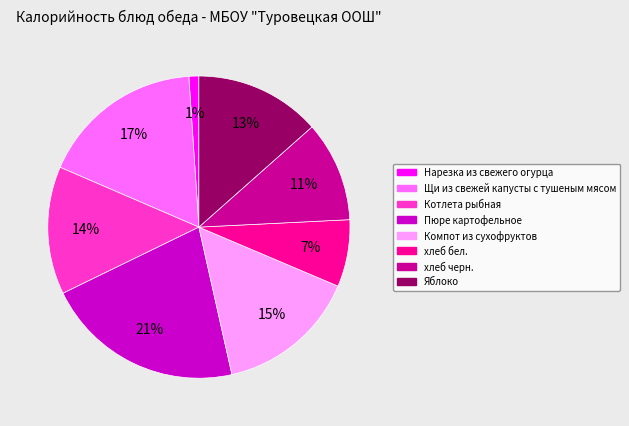

To the nearest percent, what is the combined percentage of Котлета рыбная and Компот из сухофруктов?

29%